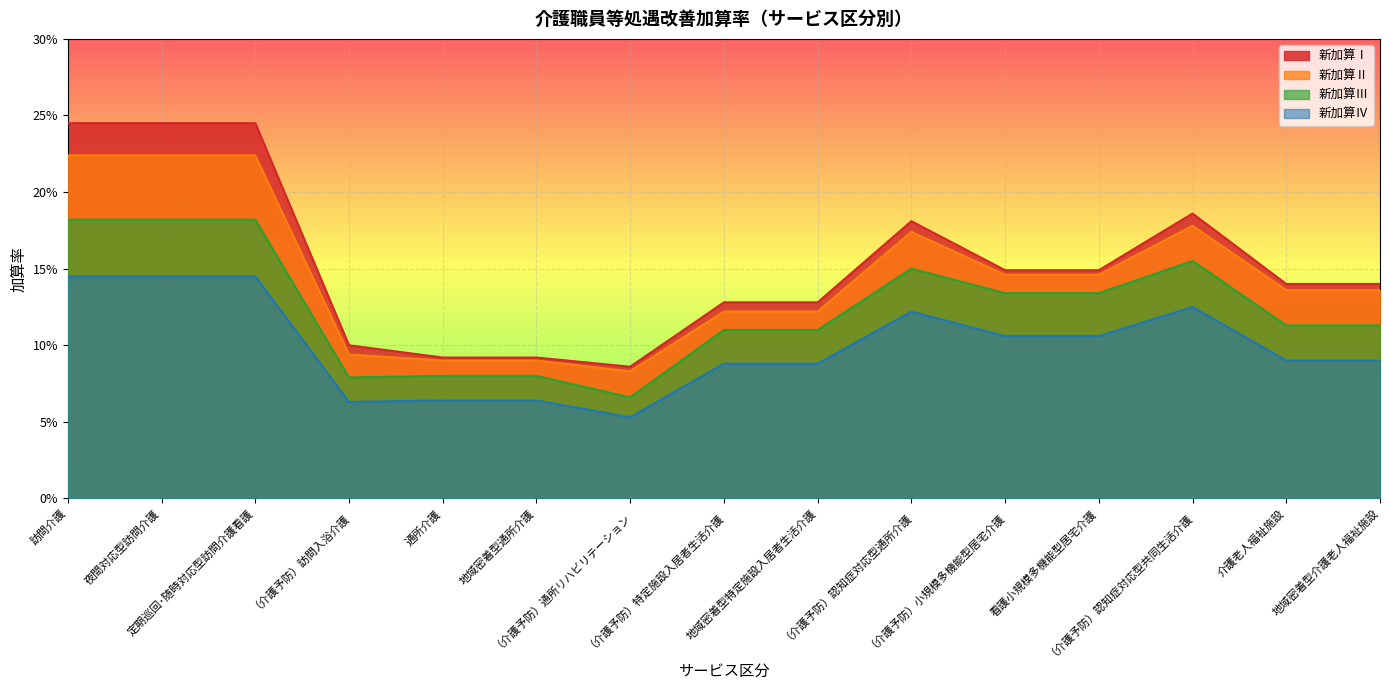

Which category has the highest value in the 新加算Ⅳ series?

訪問介護